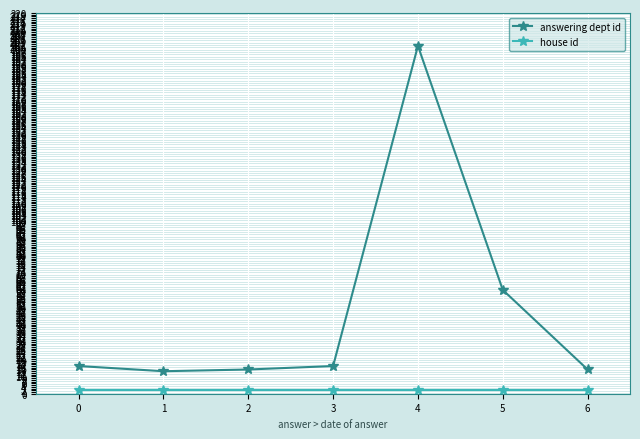

Read the answering dept id value at 4.

201